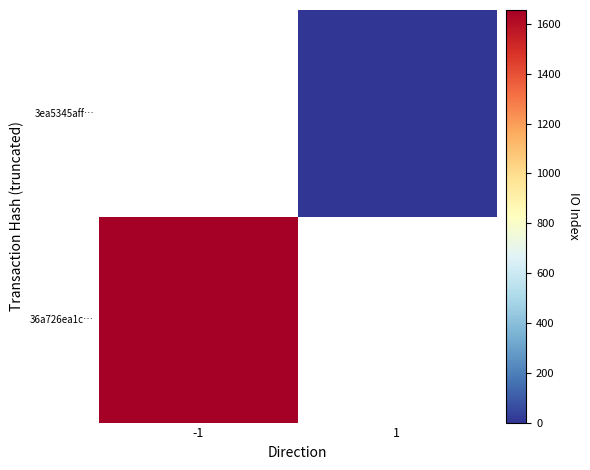

What is the greatest value displayed?

1656.0